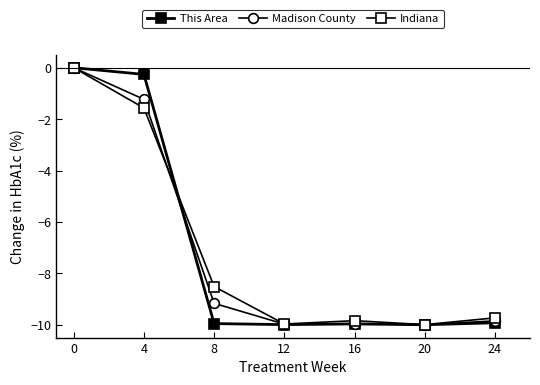

List the labels in order of Madison County value, smallest first.

20, 12, 16, 24, 8, 4, 0